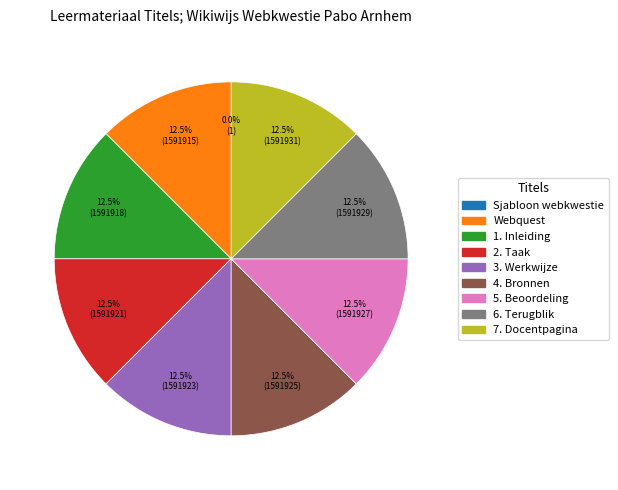

Is there any slice that represents more than half of the pie?

No